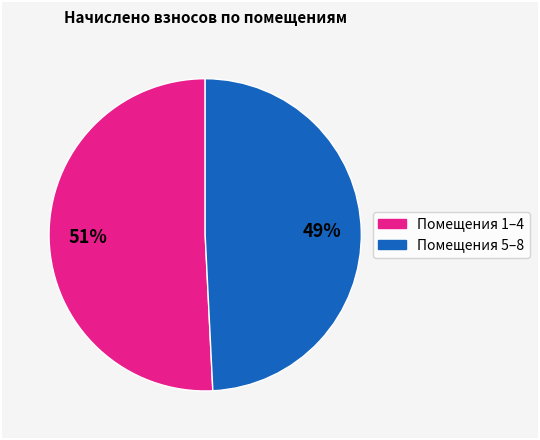

To the nearest percent, what is the difference between the largest and smallest slice percentages?

2%